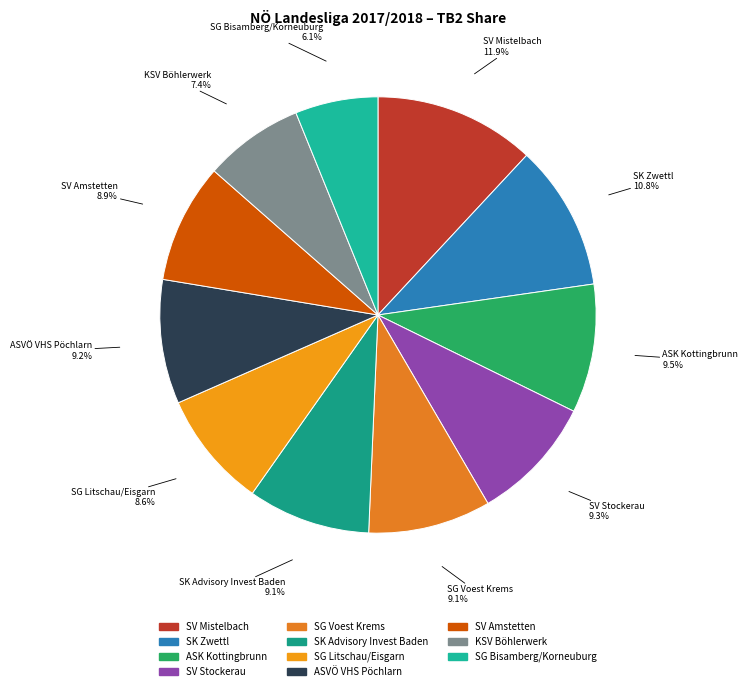

To the nearest percent, what is the average slice percentage?

9%